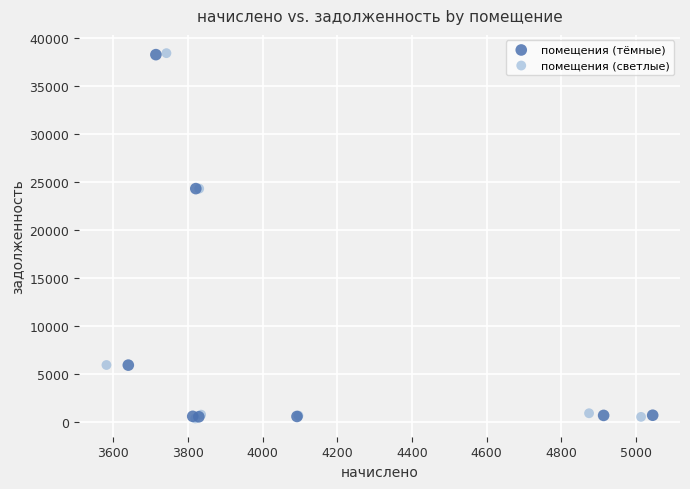

Which series has the largest Y range (max minus min)?

помещения (светлые)